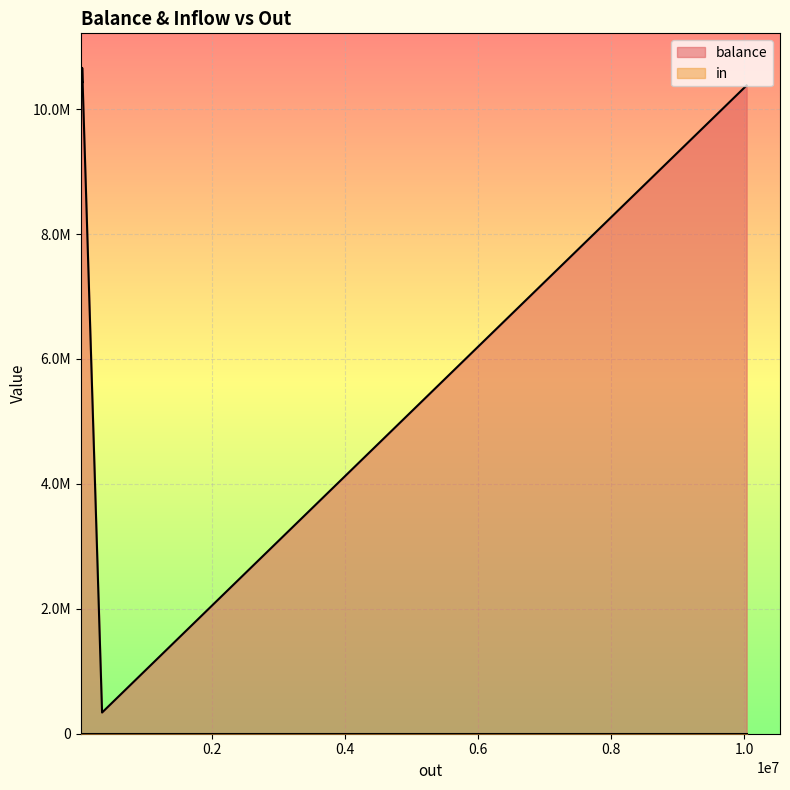

What is the average value of the balance series?

9517277.0